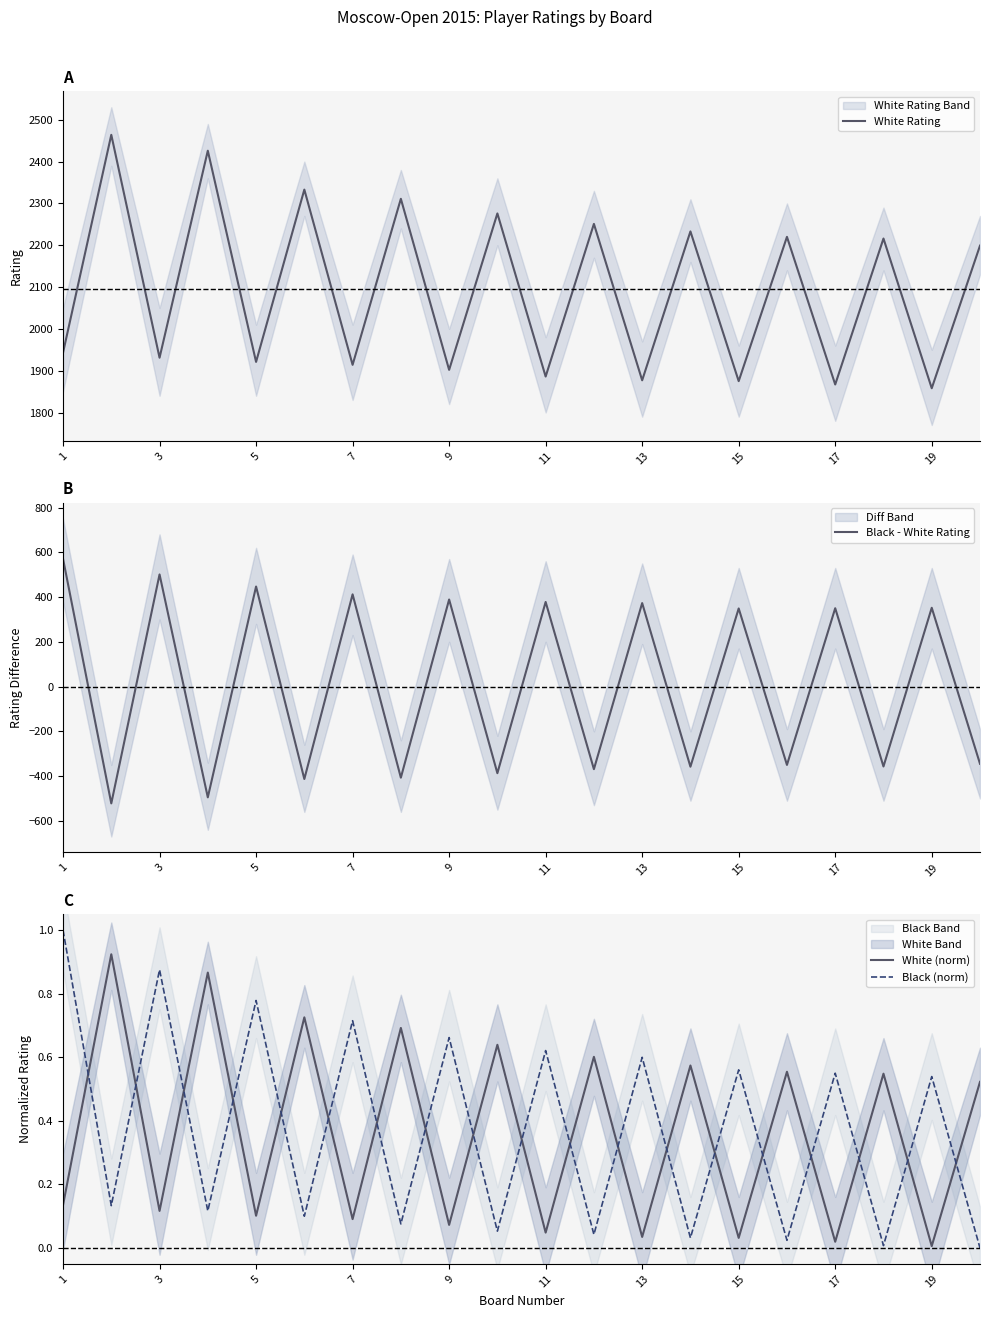

True or false: White Rating and Black - White Rating cross at least once.

False